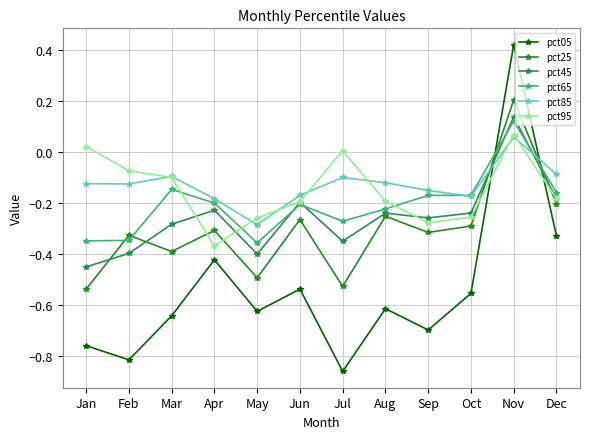

How many values in pct05 are below zero?

11